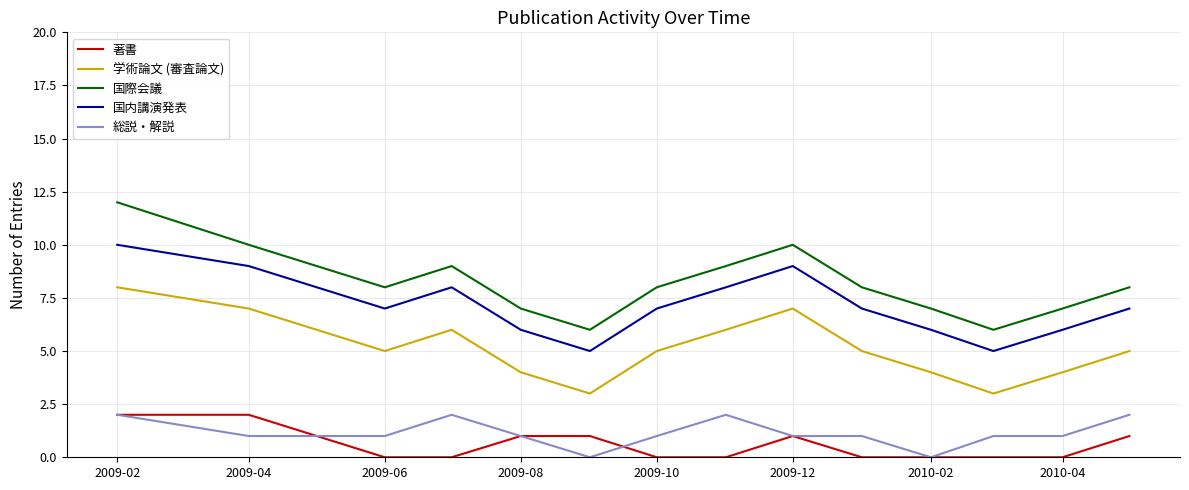

Which series has the widest spread of values?

国際会議